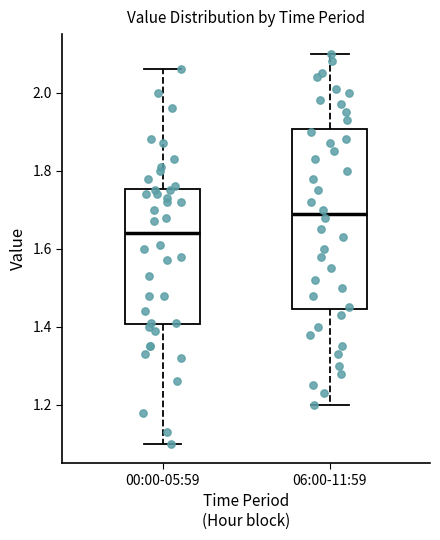

Which box is the tallest, from its lower edge to its upper edge?

06:00-11:59